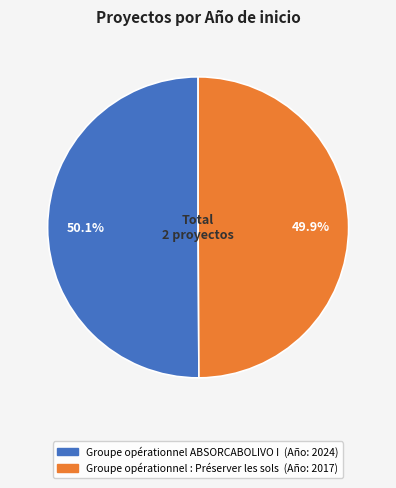

To the nearest percent, what is the average slice percentage?

50%